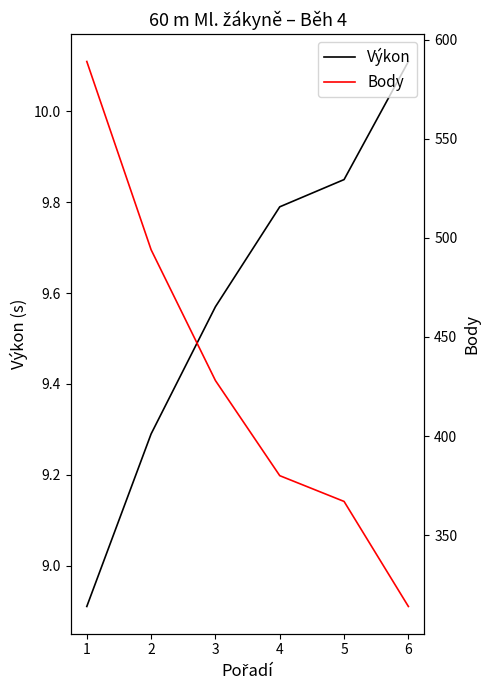

Reading left to right, transcribe all the data shown in this chart.

Výkon: 1=8.9	2=9.3	3=9.6	4=9.8	5=9.8	6=10.1
Body: 1=589.0	2=494.0	3=428.0	4=380.0	5=367.0	6=314.0